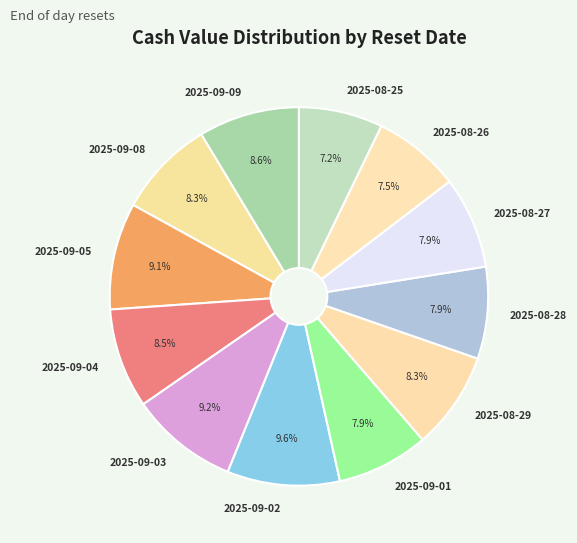

Does any single category account for the majority?

No